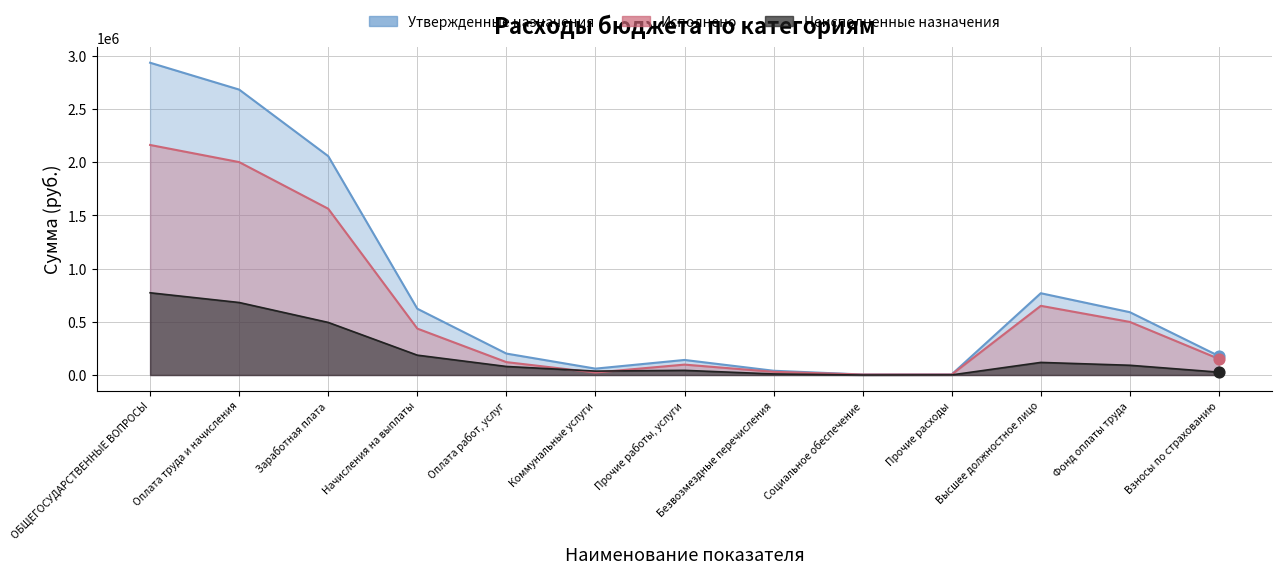

At which category is the sum across all series the highest?

ОБЩЕГОСУДАРСТВЕННЫЕ ВОПРОСЫ